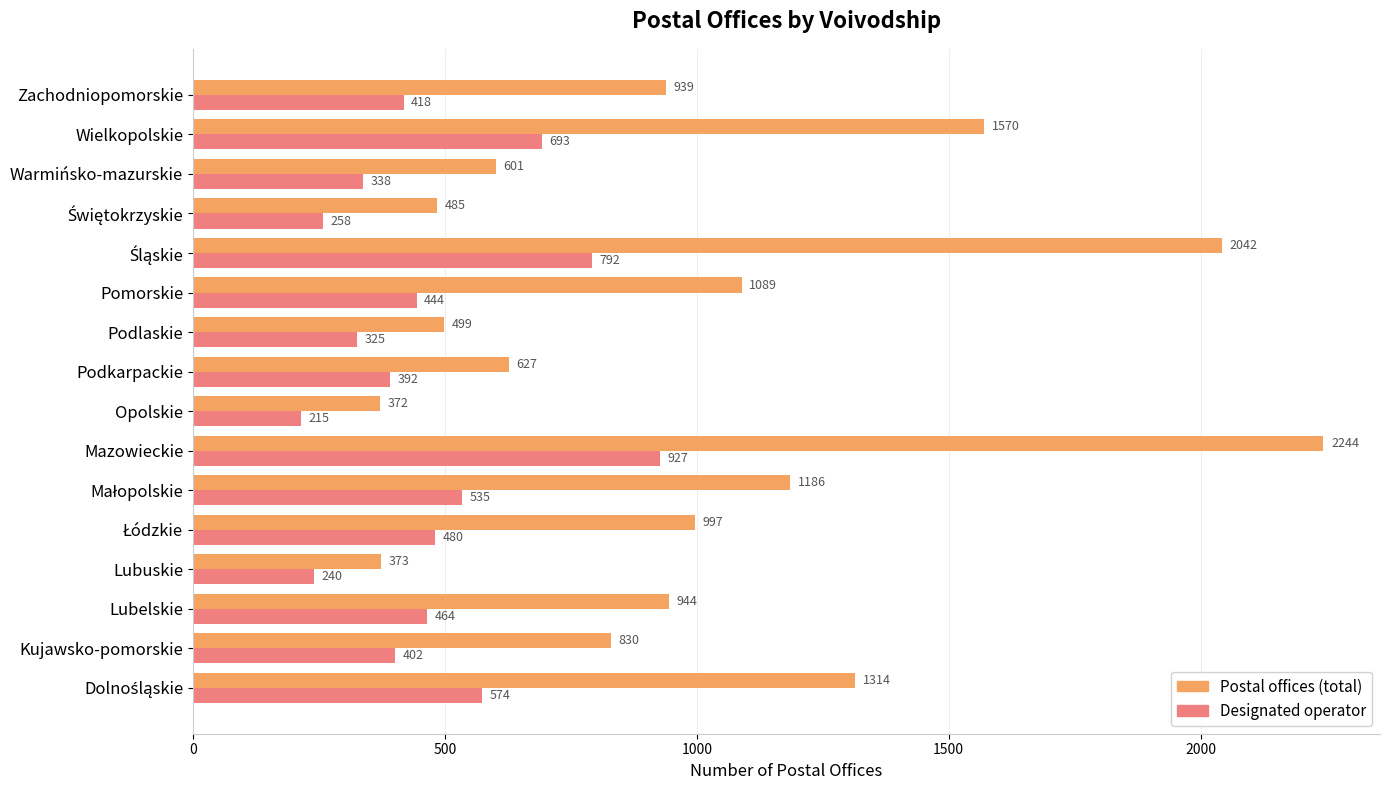

The value of Designated operator at Zachodniopomorskie is 418. True or false?

True